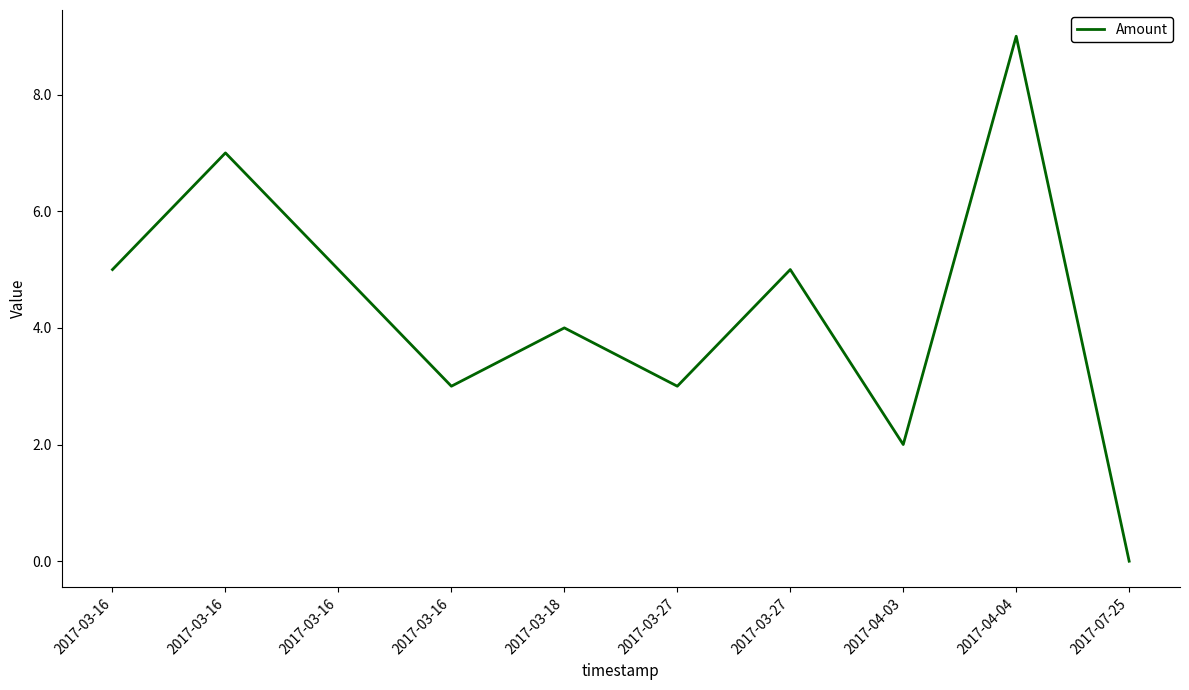

Is this an area chart (filled region under the line)?

No